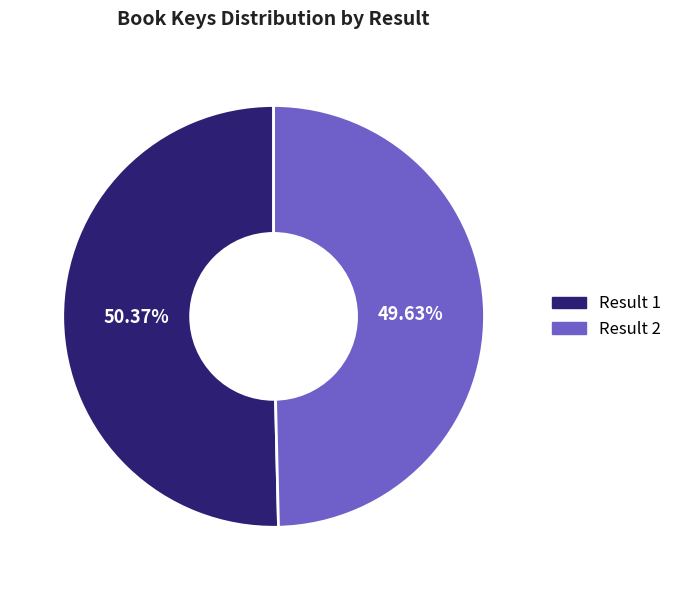

How many slices are in this pie chart?

2